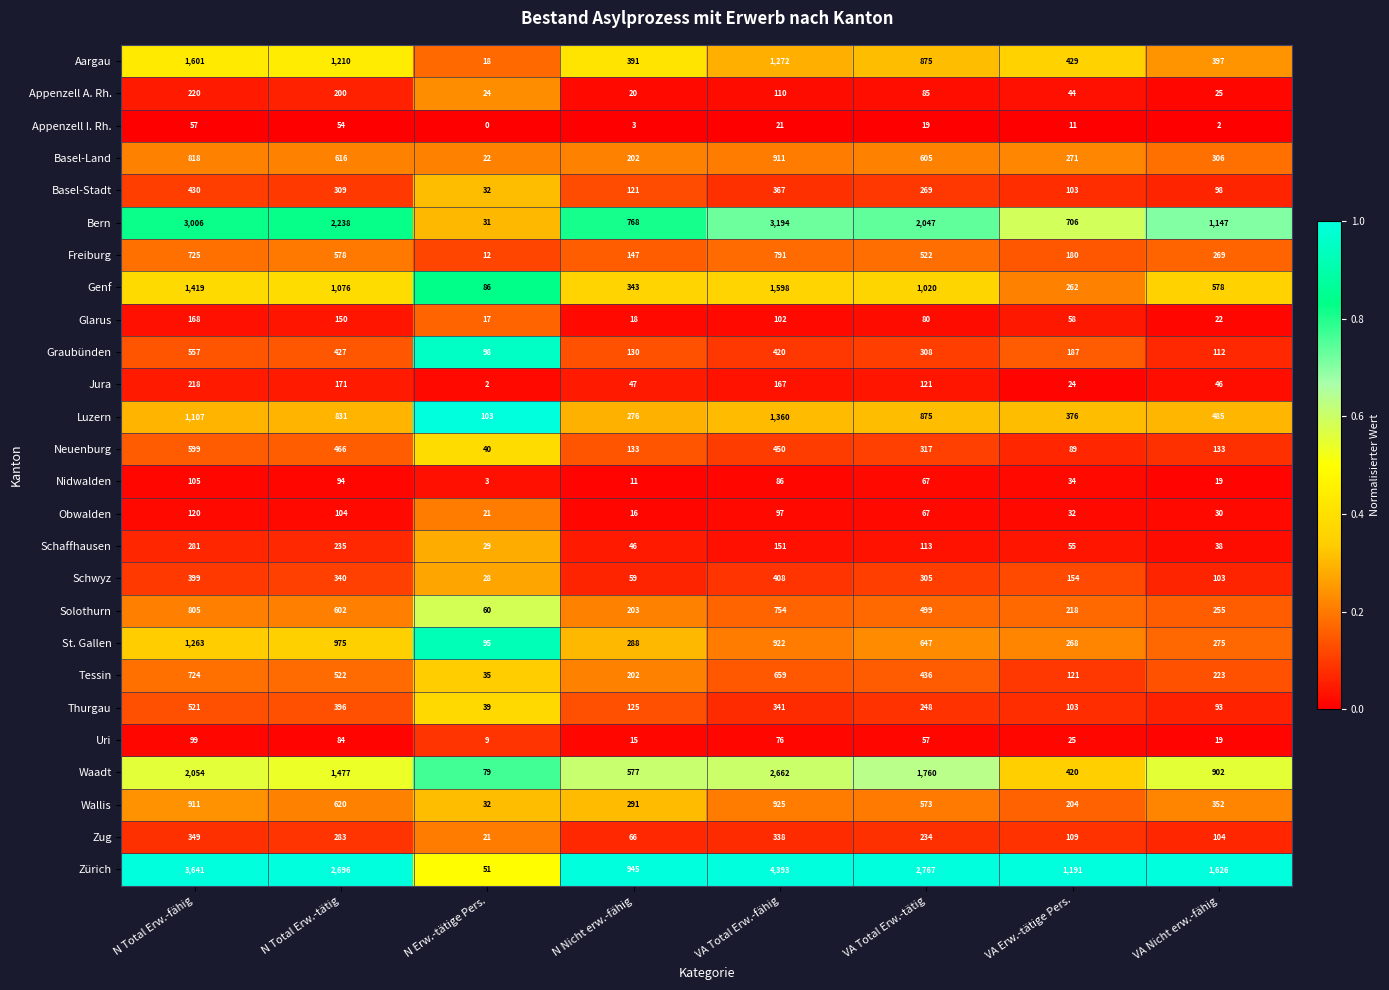

Which series has the largest total across all categories?

Zürich